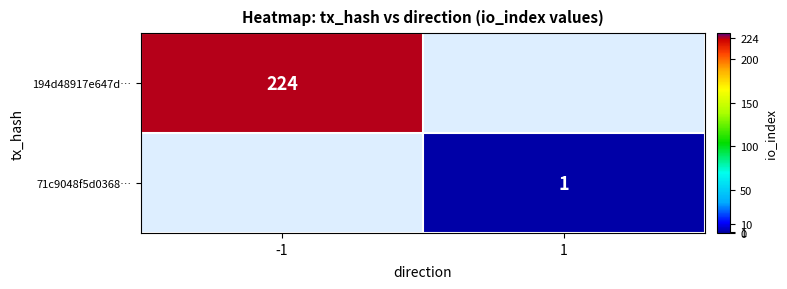

Between 1 and -1, which is larger?

-1